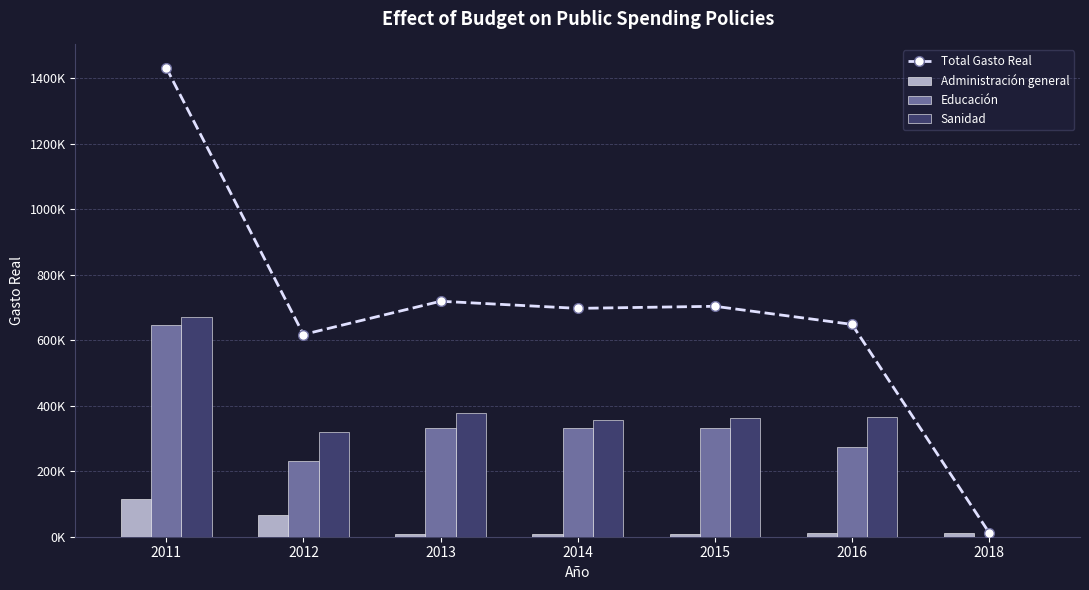

Reading left to right, transcribe all the data shown in this chart.

Total Gasto Real: 2011=1430758.2	2012=617078.4	2013=718600.0	2014=696880.0	2015=703240.0	2016=648038.0	2018=12640.0
Administración general: 2011=115721.8	2012=66031.5	2013=9300.0	2014=9280.0	2015=9390.0	2016=10350.0	2018=12640.0
Educación: 2011=644678.5	2012=231000.0	2013=331000.0	2014=331000.0	2015=331000.0	2016=272878.0	2018=0.0
Sanidad: 2011=670358.0	2012=320046.9	2013=378300.0	2014=356600.0	2015=362850.0	2016=364810.0	2018=0.0